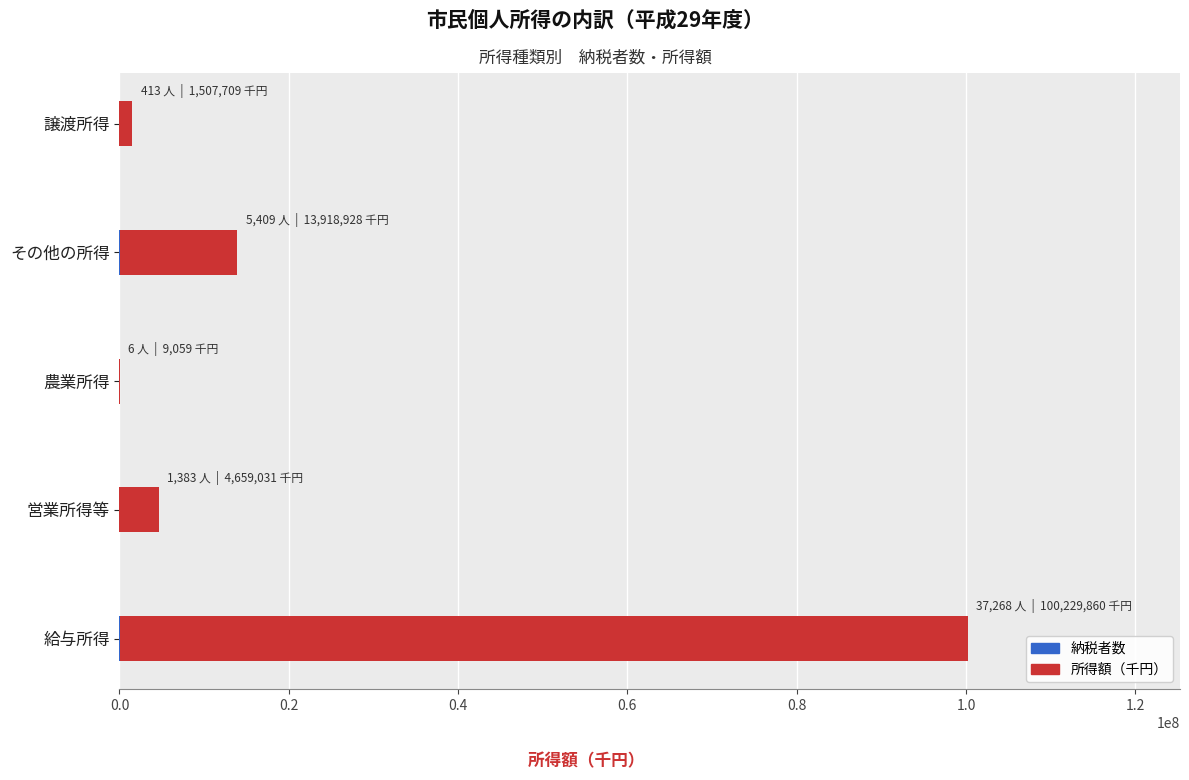

What is the sum of all 所得額（千円） values?

120324587